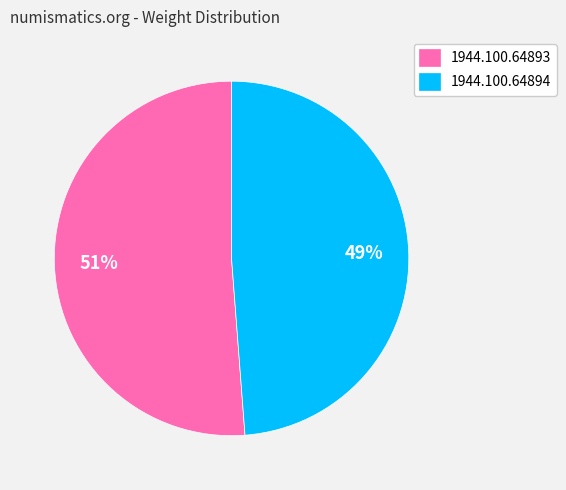

What is the ratio of the value at 1944.100.64894 to the value at 1944.100.64893?

1.0